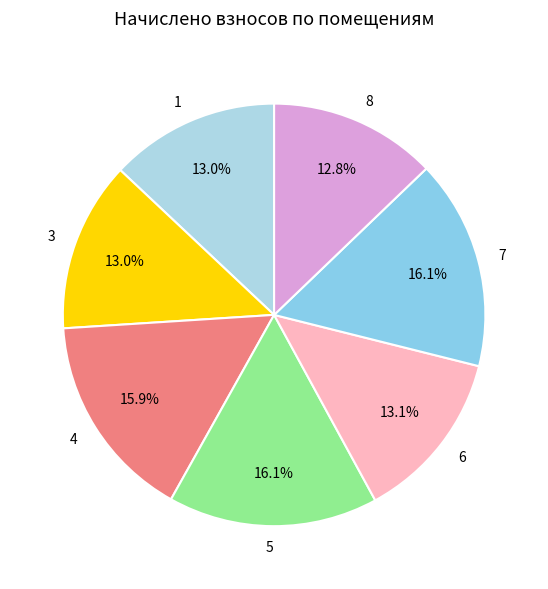

What percentage is NOT represented by 3?

87.0%